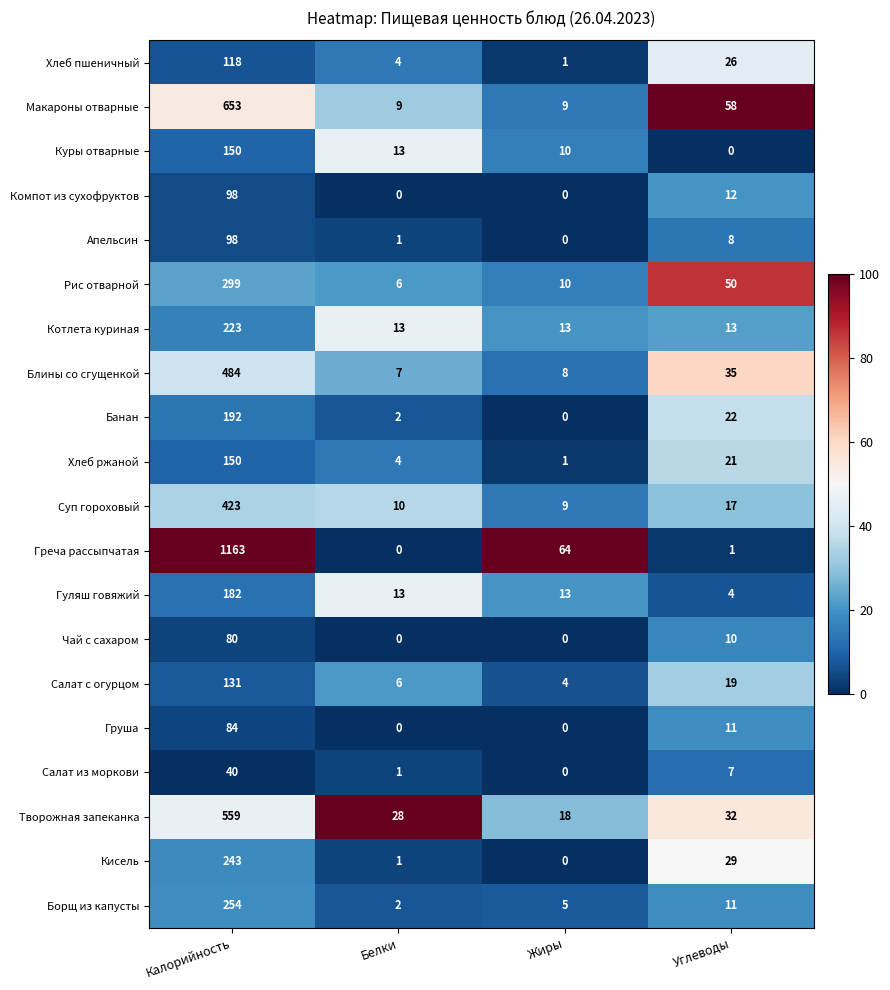

What is the difference between the highest and lowest values at Углеводы?

58